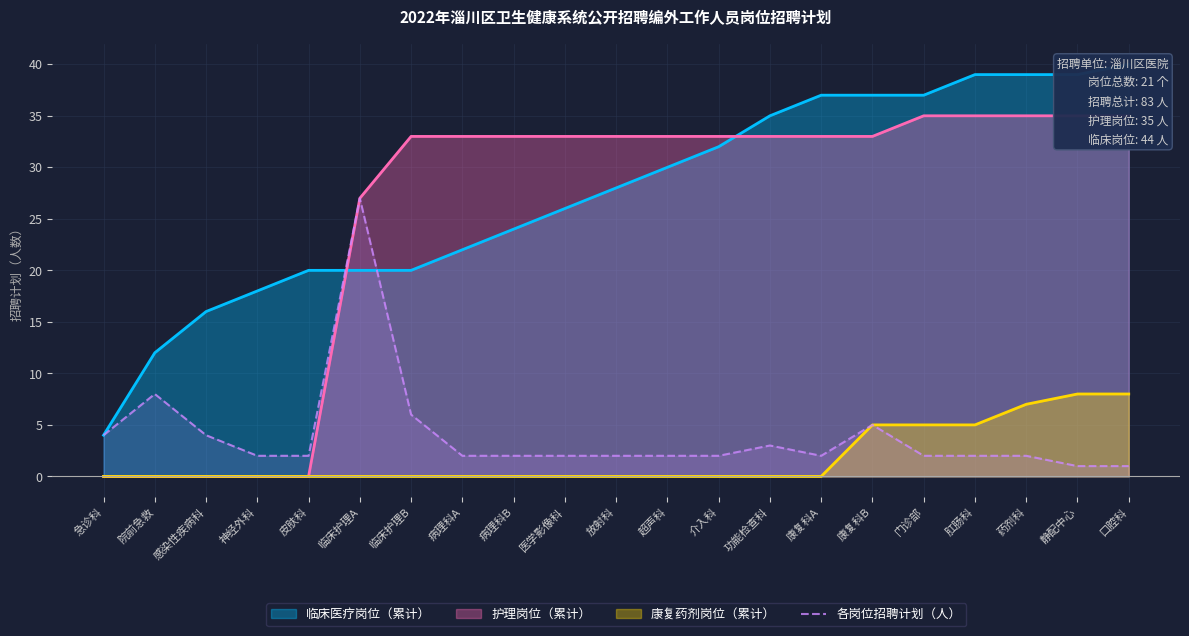

What is the approximate value at 功能检查科?

3